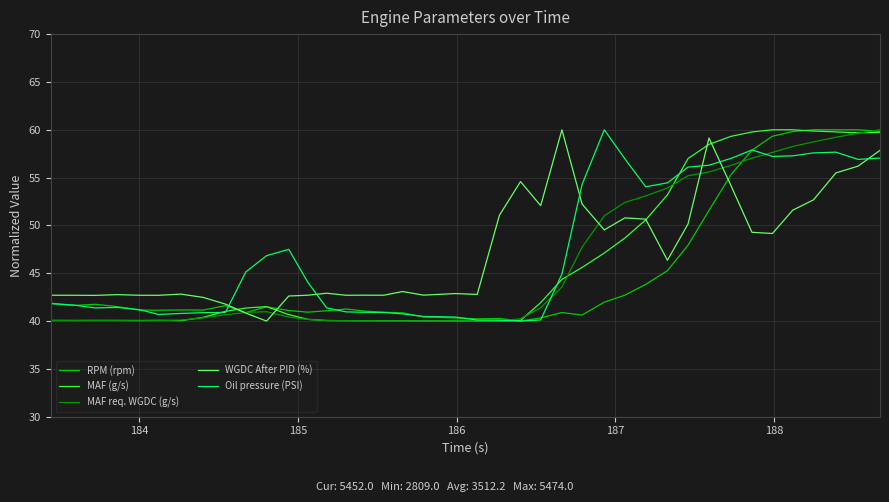

What is the greatest value displayed?

60.0